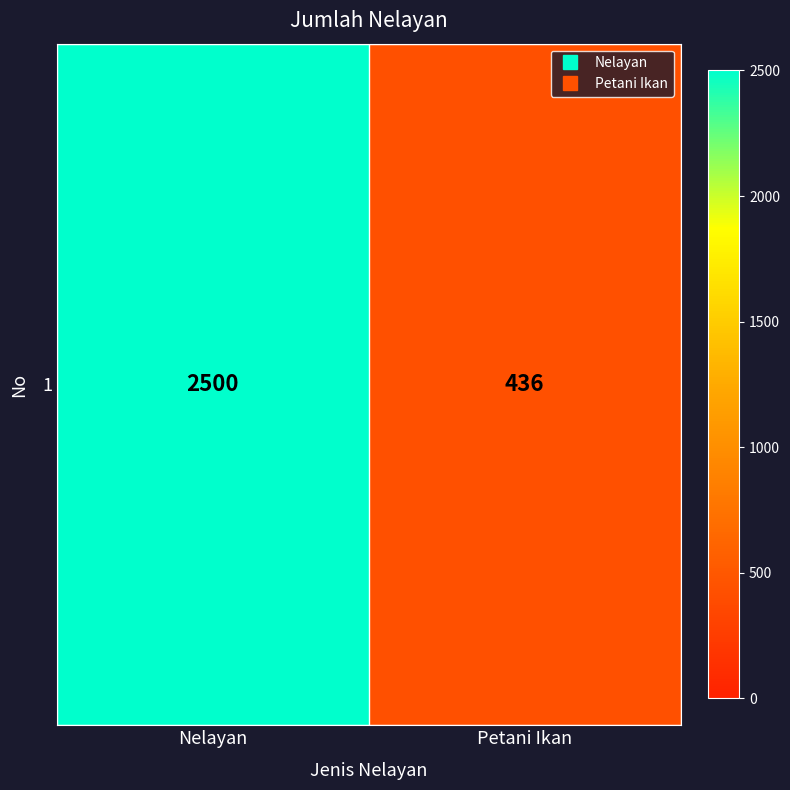

Approximately how many times larger is the value at Petani Ikan compared to Nelayan?

0.2